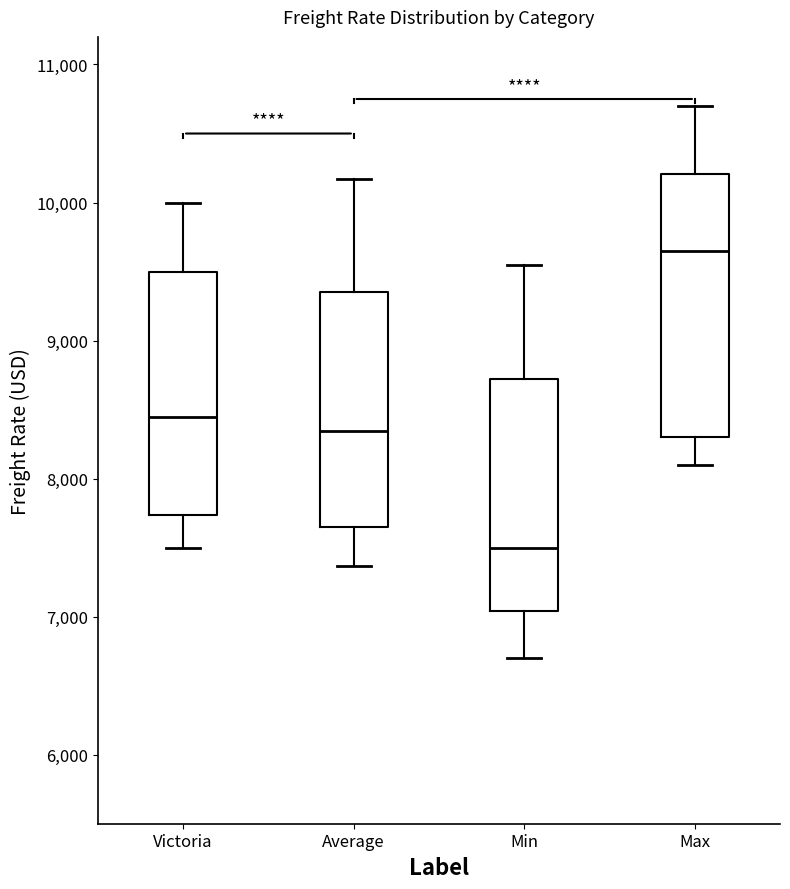

Reading left to right, transcribe this box plot: for each box, give where its median line is, the range the box spans, and where its two whiskers end, as read against the y-axis. The values are not printed on the chart, so give them approximately, as read against the axis.

Victoria: median 8500, box 7700 to 9500, whiskers 7500 to 10000
Average: median 8300, box 7700 to 9300, whiskers 7400 to 10200
Min: median 7500, box 7000 to 8700, whiskers 6700 to 9600
Max: median 9700, box 8300 to 10200, whiskers 8100 to 10700